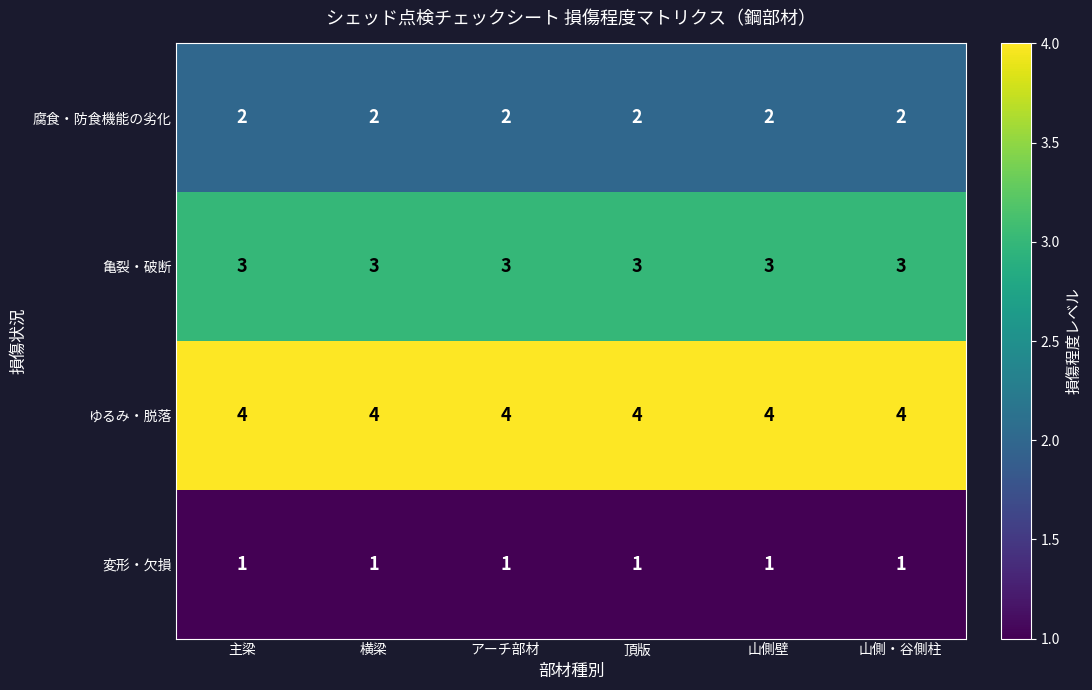

Is it true that 腐食・防食機能の劣化 equals 2 at アーチ部材?

True